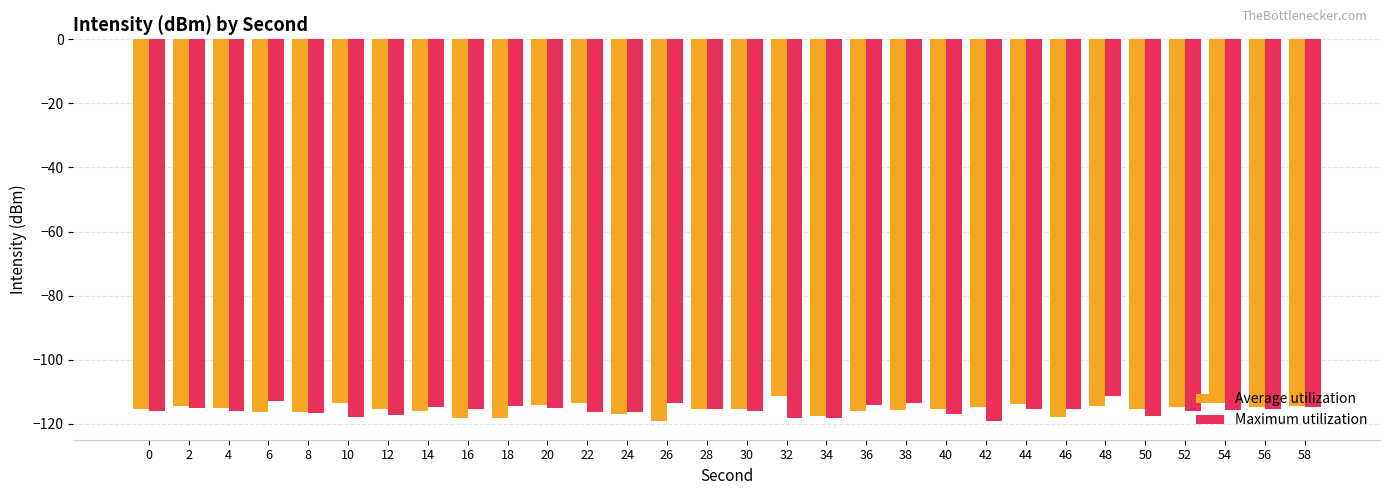

How many groups of bars are there?

30